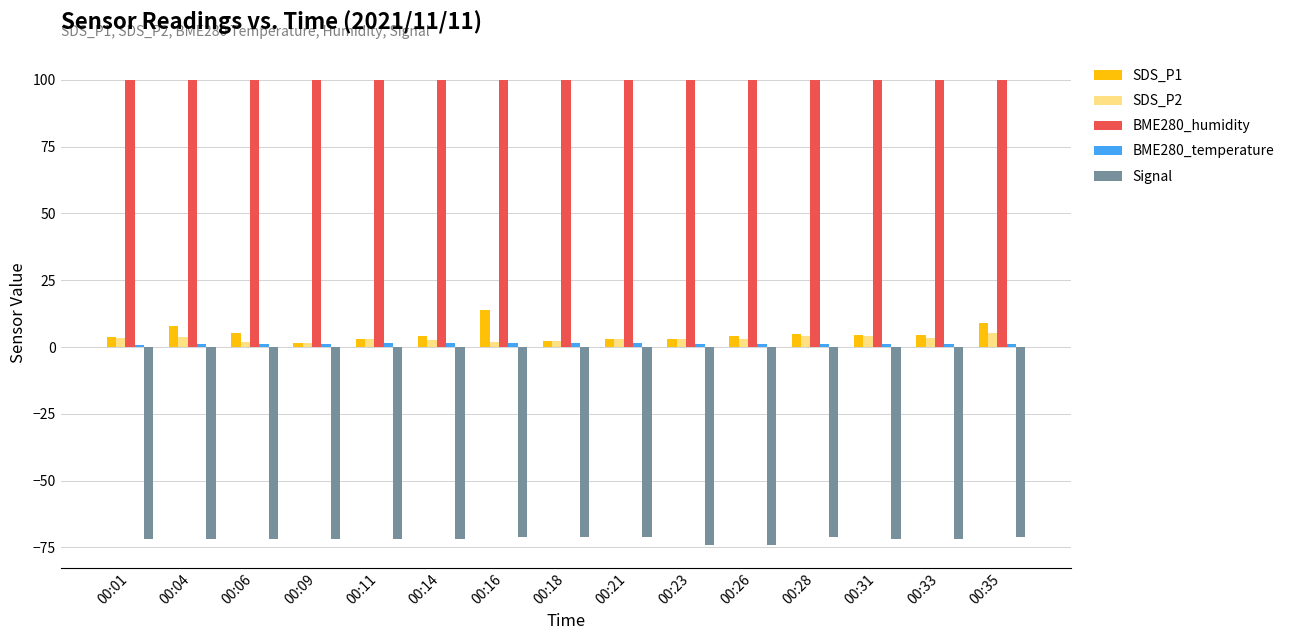

Which series has the largest range (max minus min)?

SDS_P1